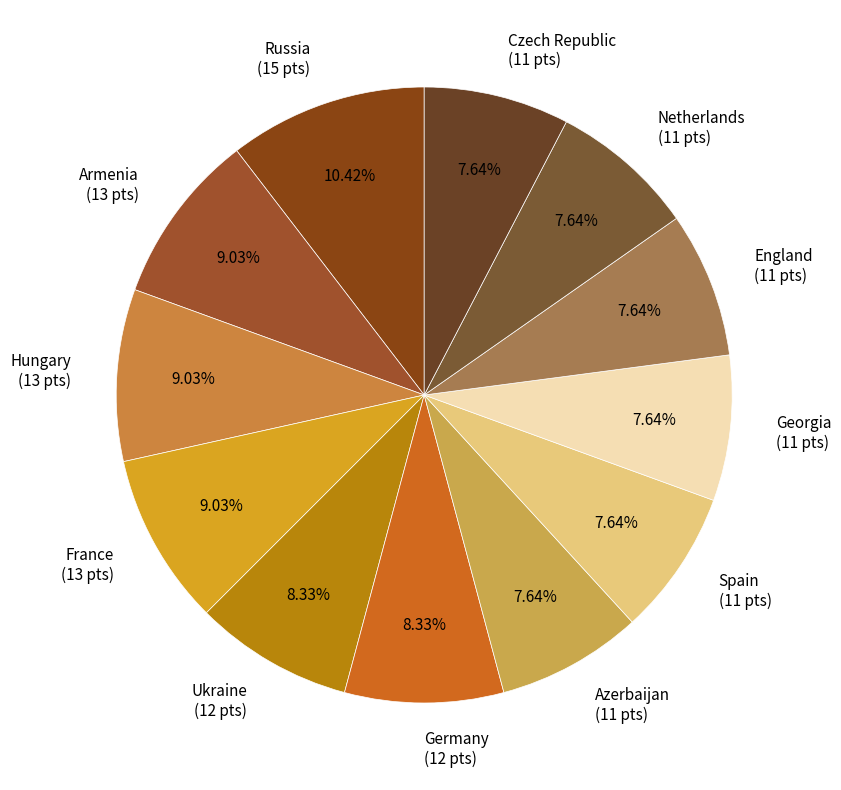

What is the ratio of the value at Hungary (13 pts) to the value at Spain (11 pts)?

1.2